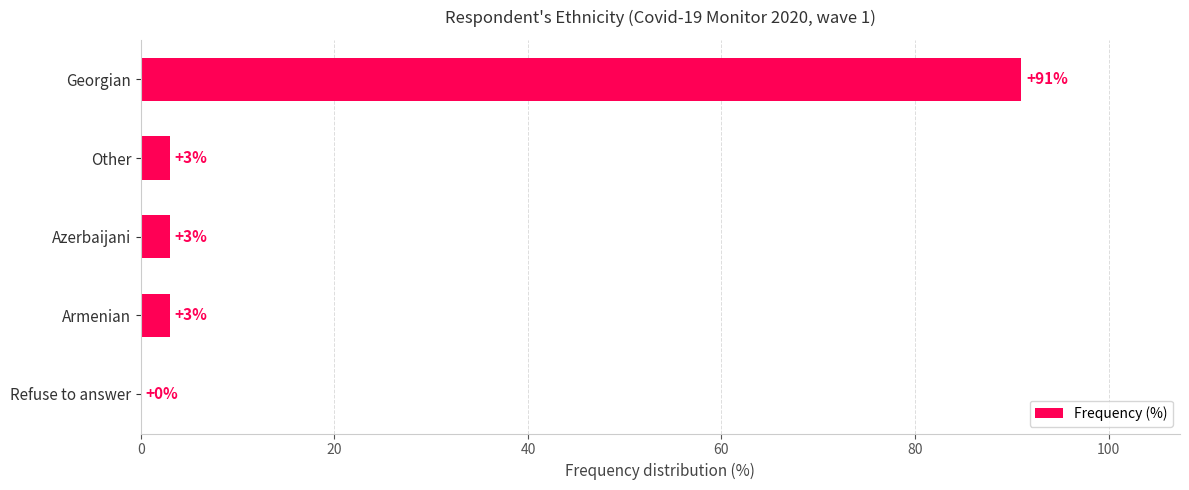

What is the approximate value at Armenian, to the nearest 5?

5